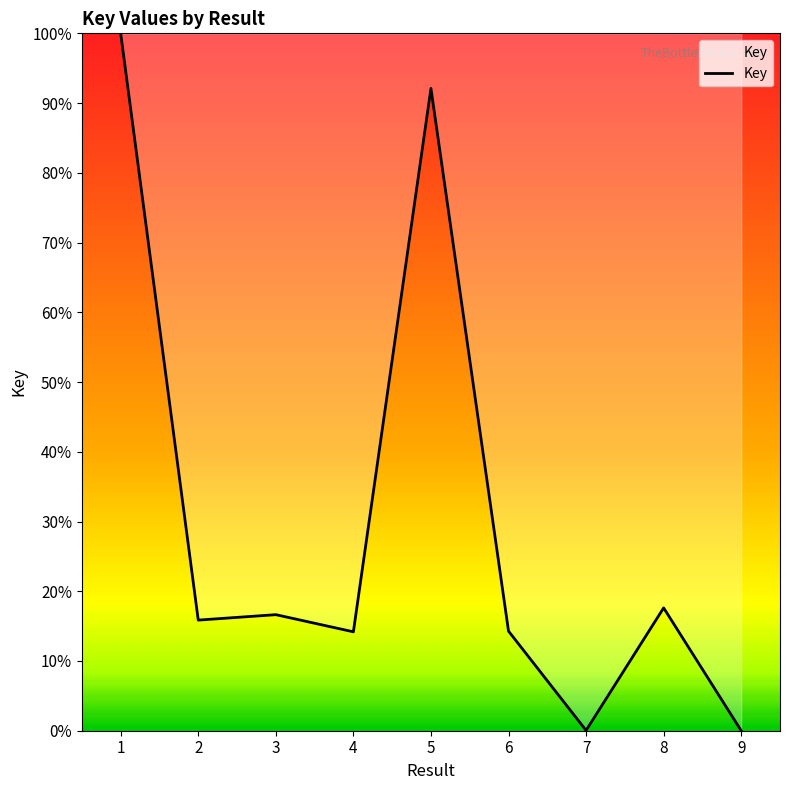

True or false: the data shows 16.6 at 3.

True